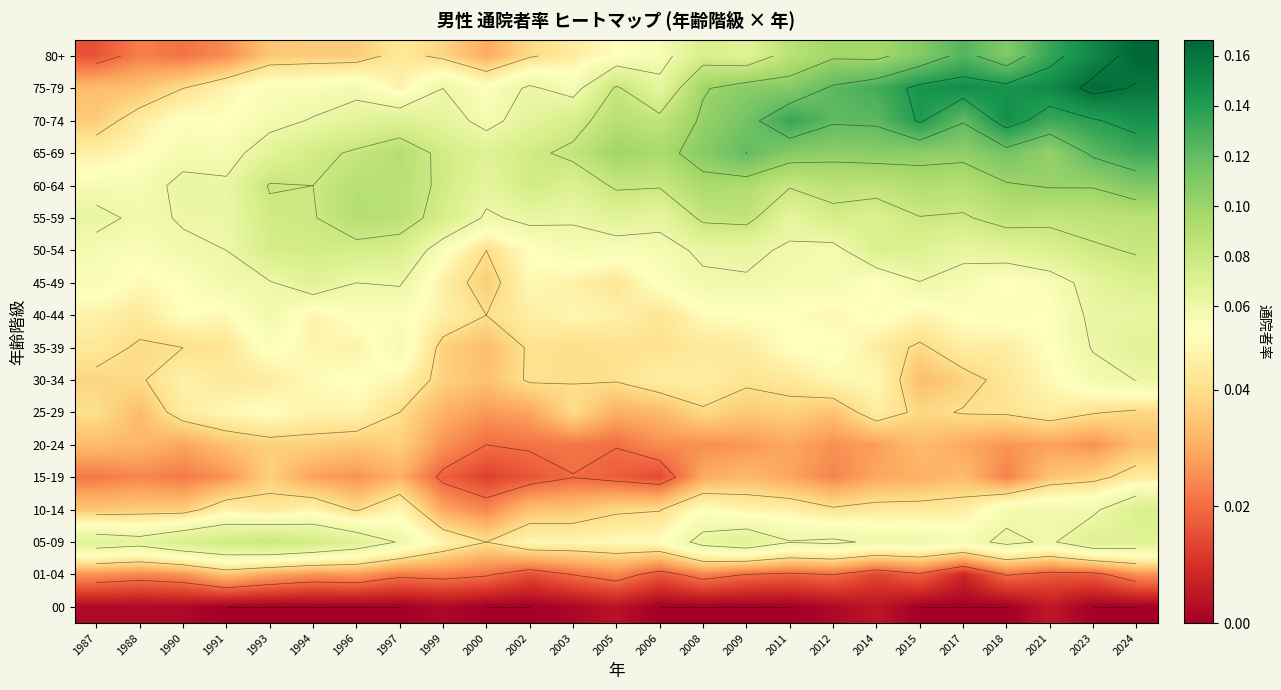

Which series has the largest range (max minus min)?

80+